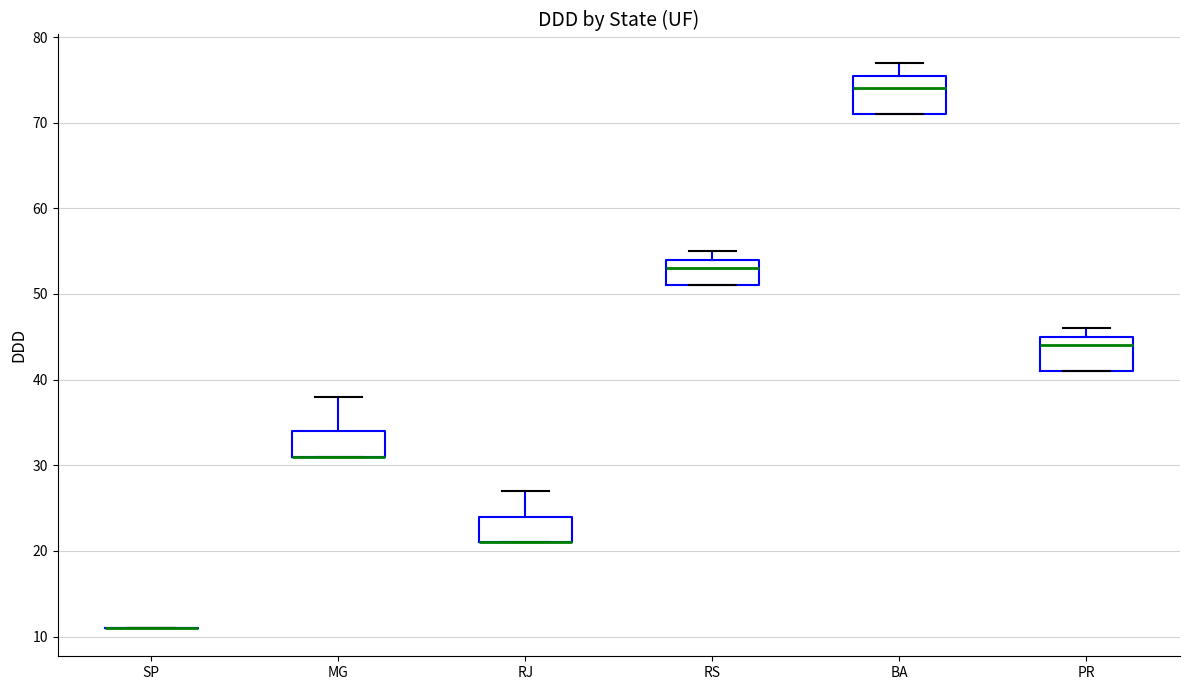

Where does the upper whisker of the box for RJ end on the y-axis? The values are not printed on the chart, so give them approximately, as read against the axis.

27